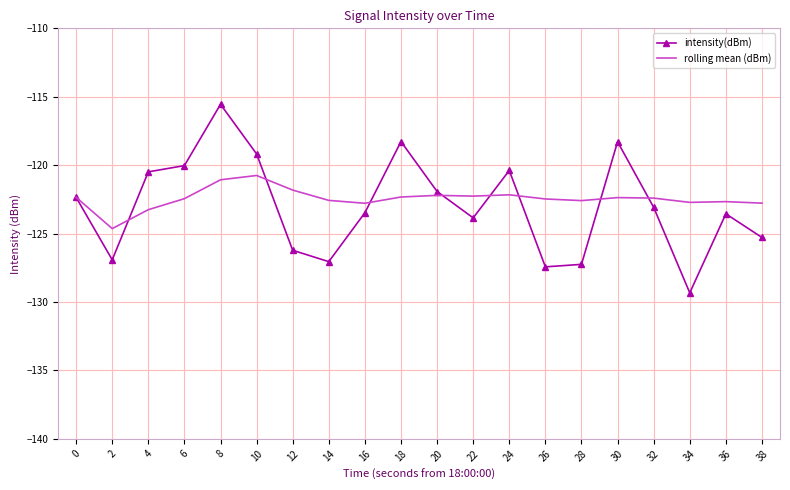

At which label does rolling mean (dBm) first exceed -122?

8